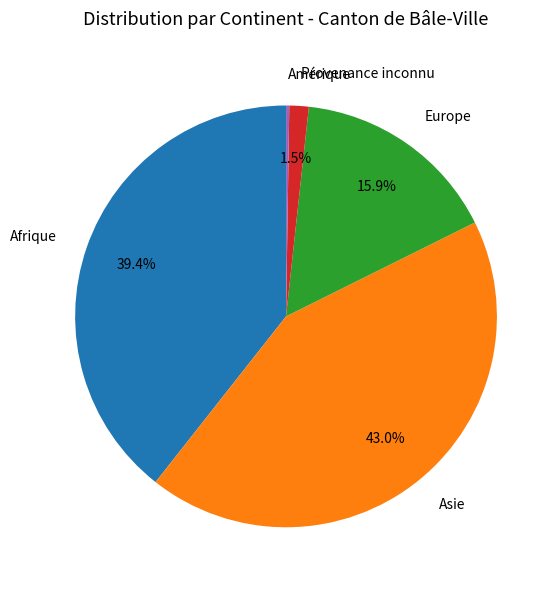

Which category has the biggest portion of the pie?

Asie